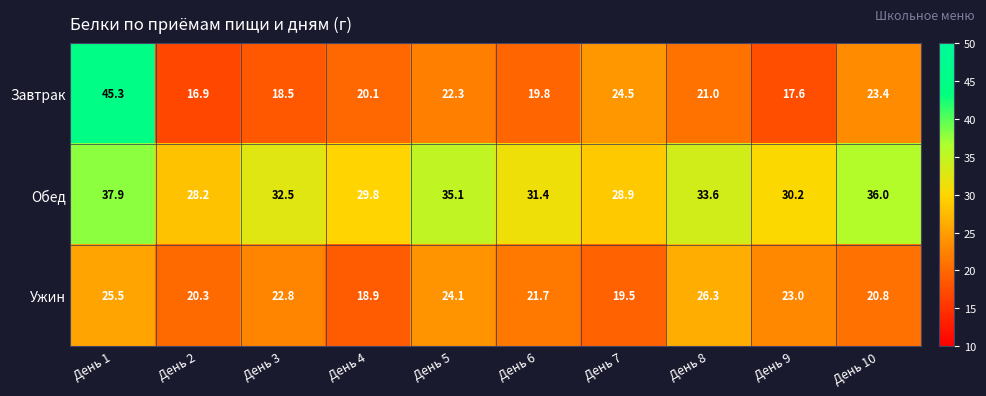

What is the average value of the Завтрак series?

22.9